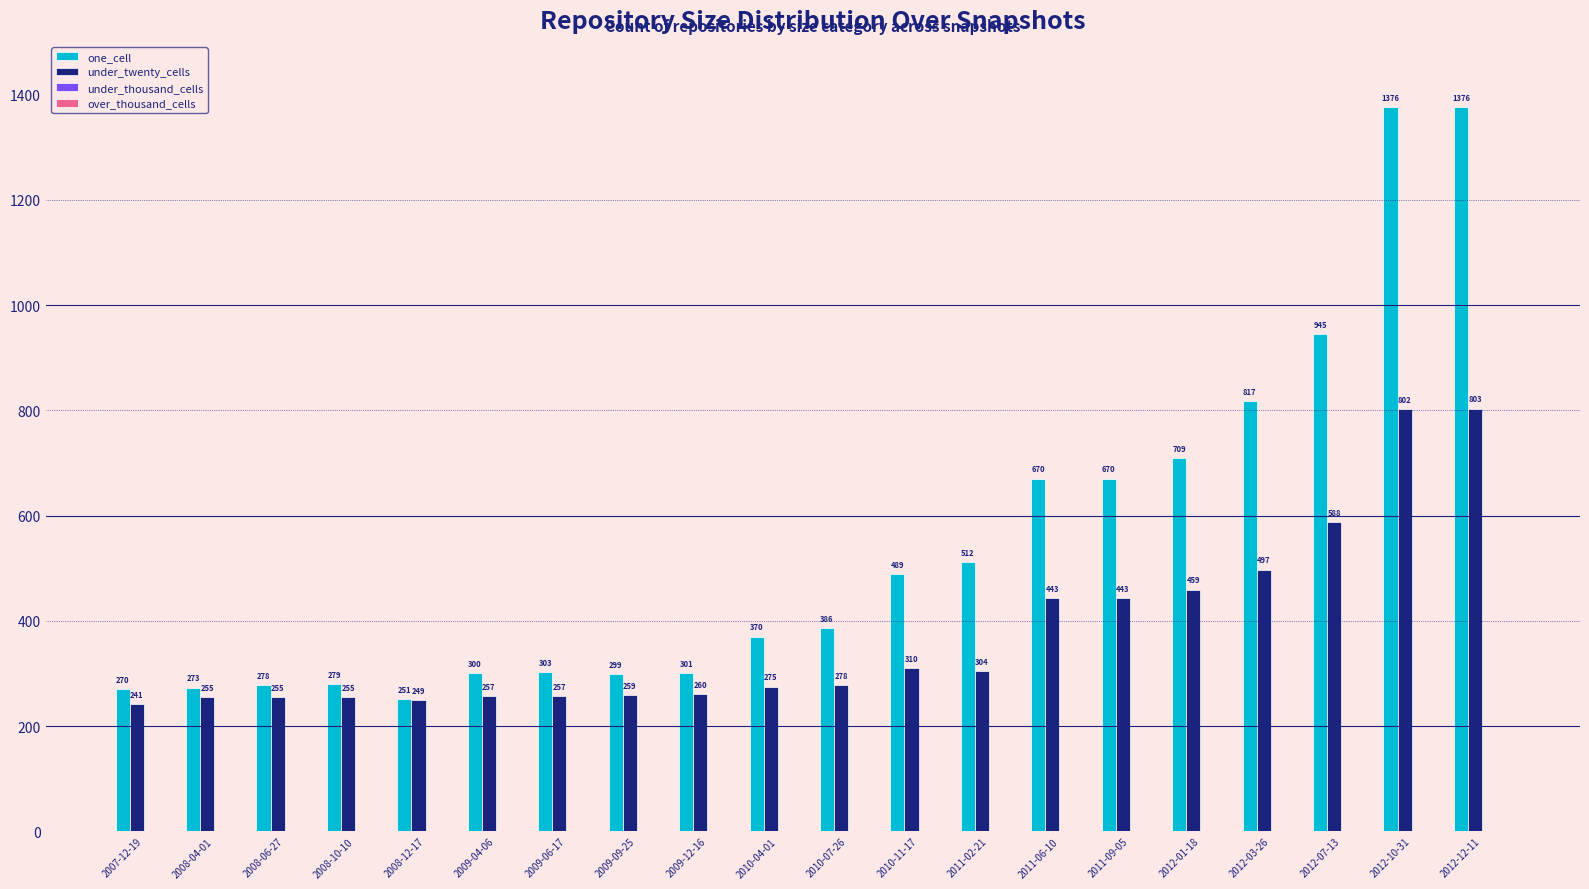

What is the total value across all series at 2009-04-06?

557